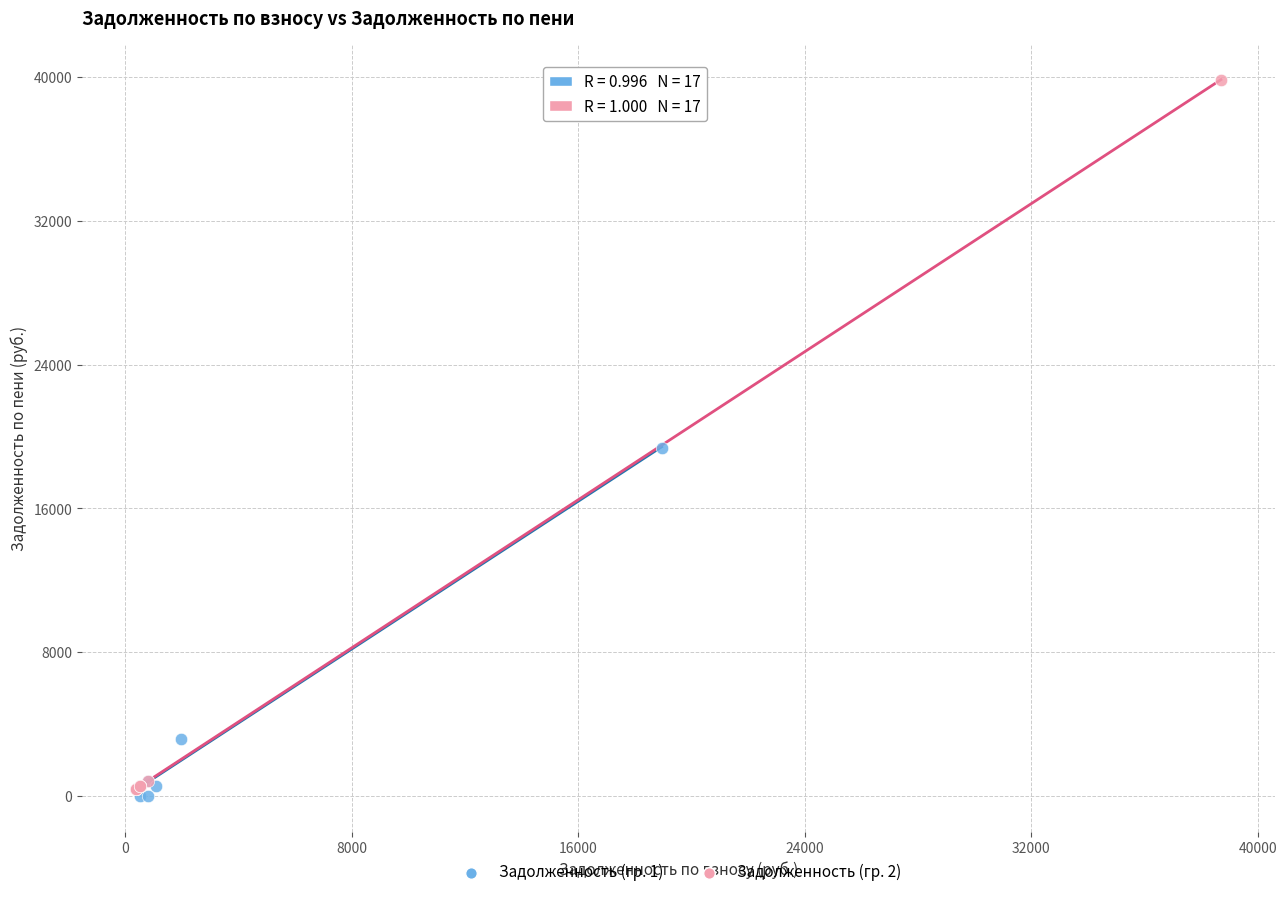

Which series contains the lowest Y value?

Задолженность (гр. 1)